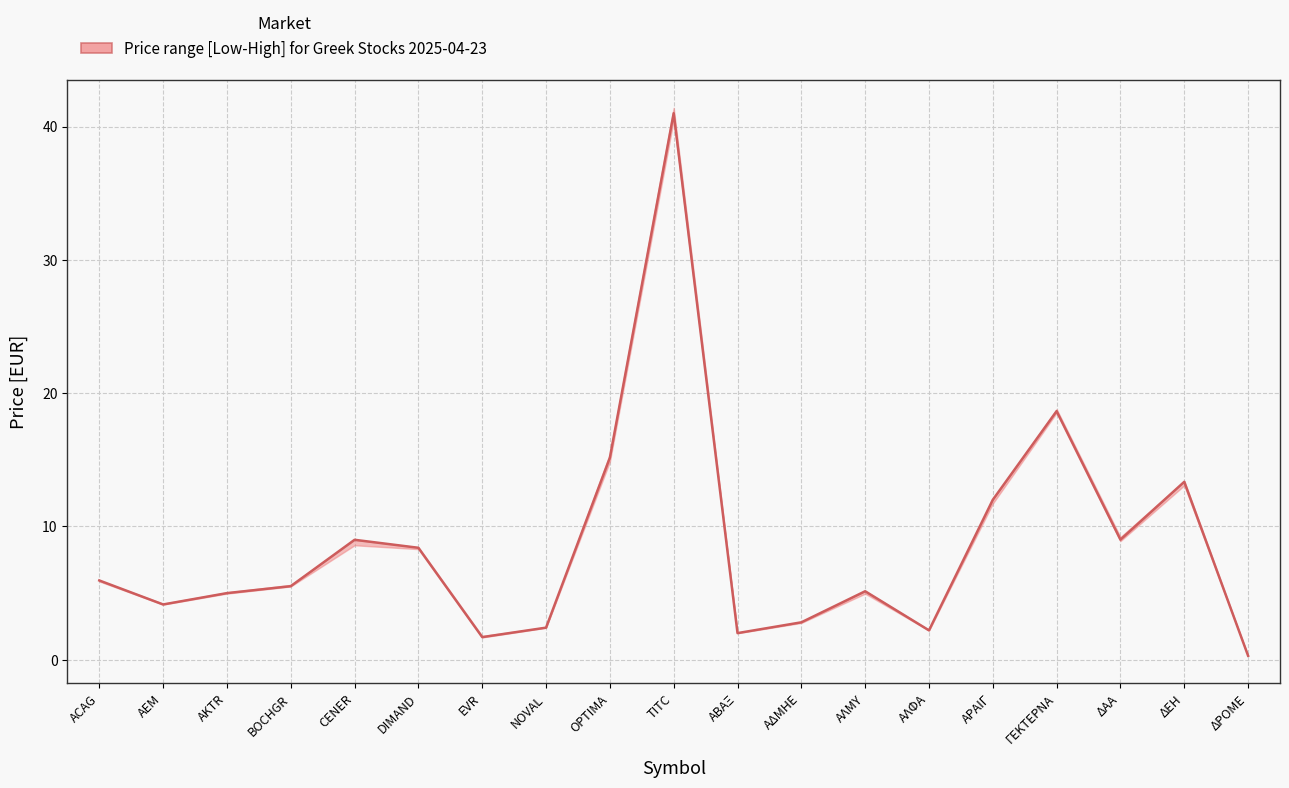

Is this an area chart (filled region under the line)?

No